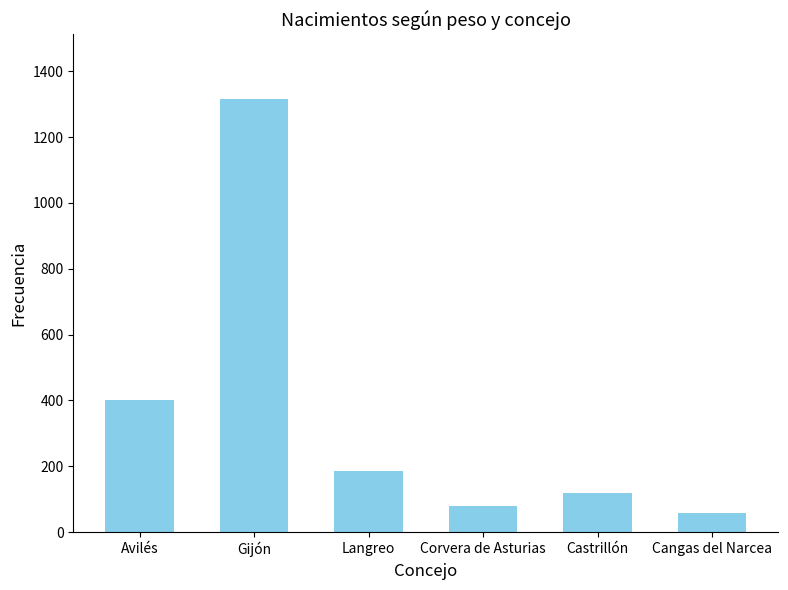

Which has a higher value, Castrillón or Corvera de Asturias?

Castrillón